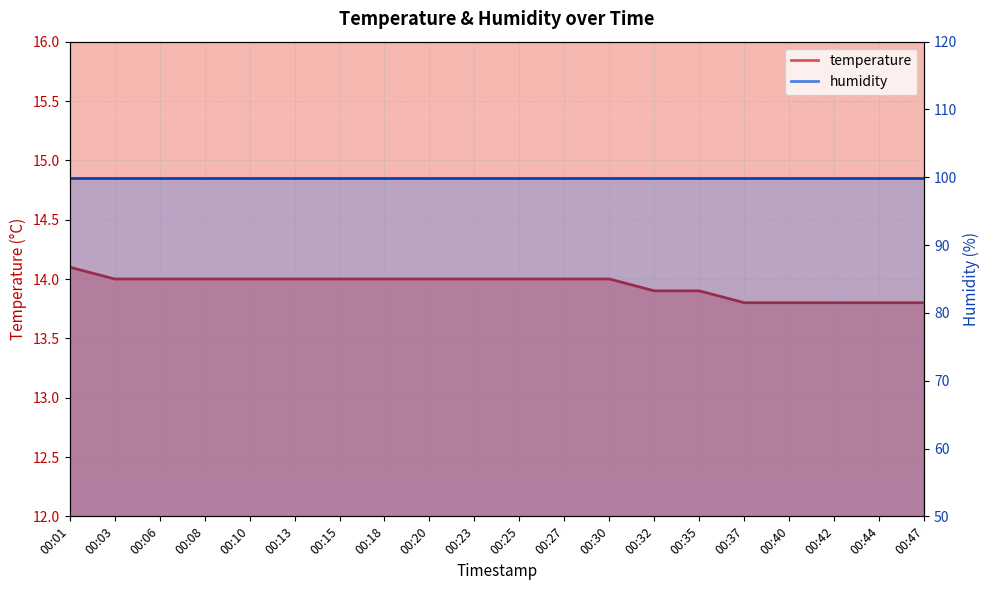

Count the number of values greater than 14.

1